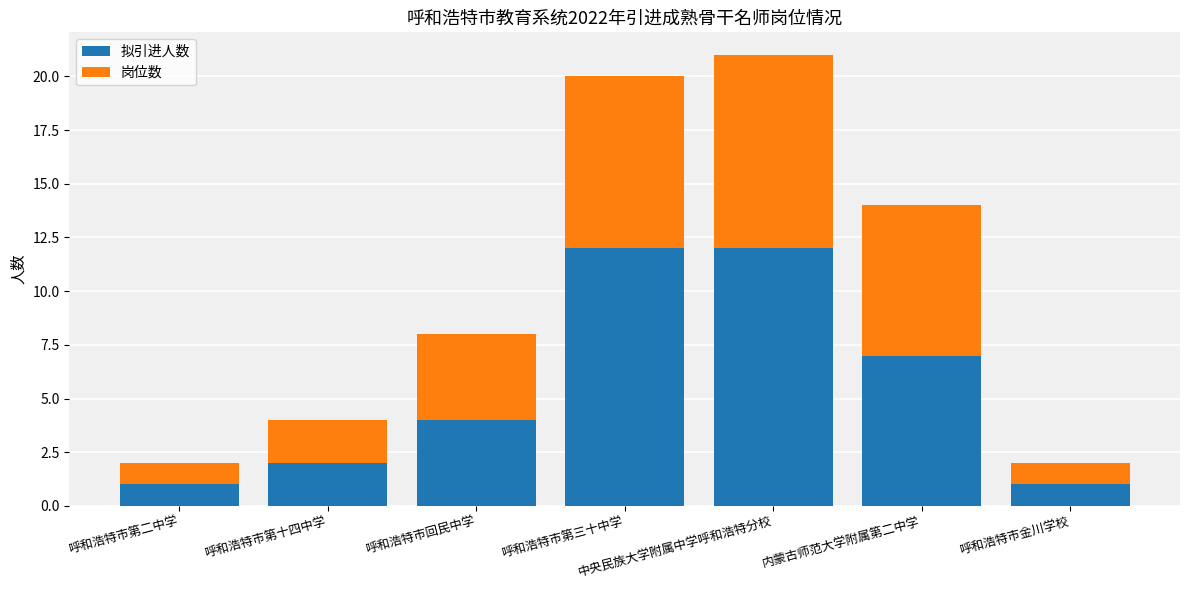

The value of 拟引进人数 at 内蒙古师范大学附属第二中学 is 11. True or false?

False